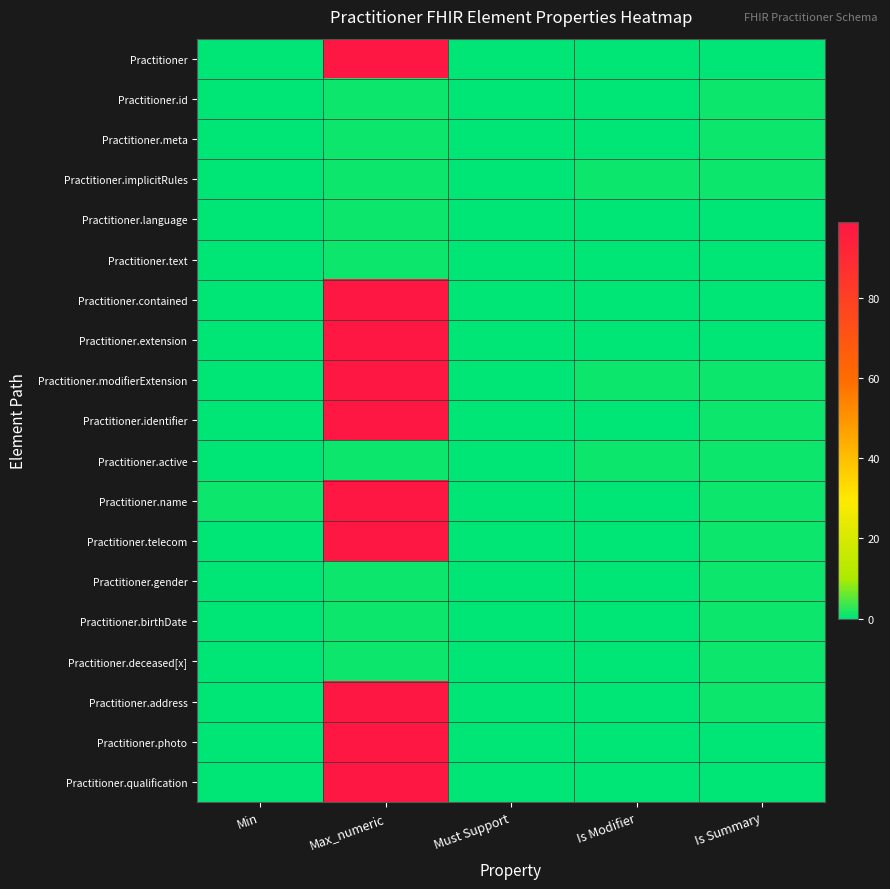

How many distinct data groups are displayed?

19